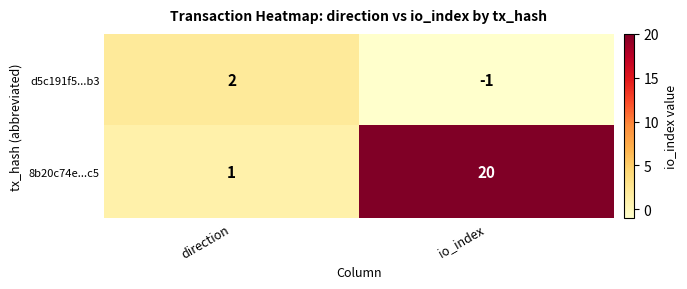

Is it true that d5c191f5...b3 equals 2 at direction?

True